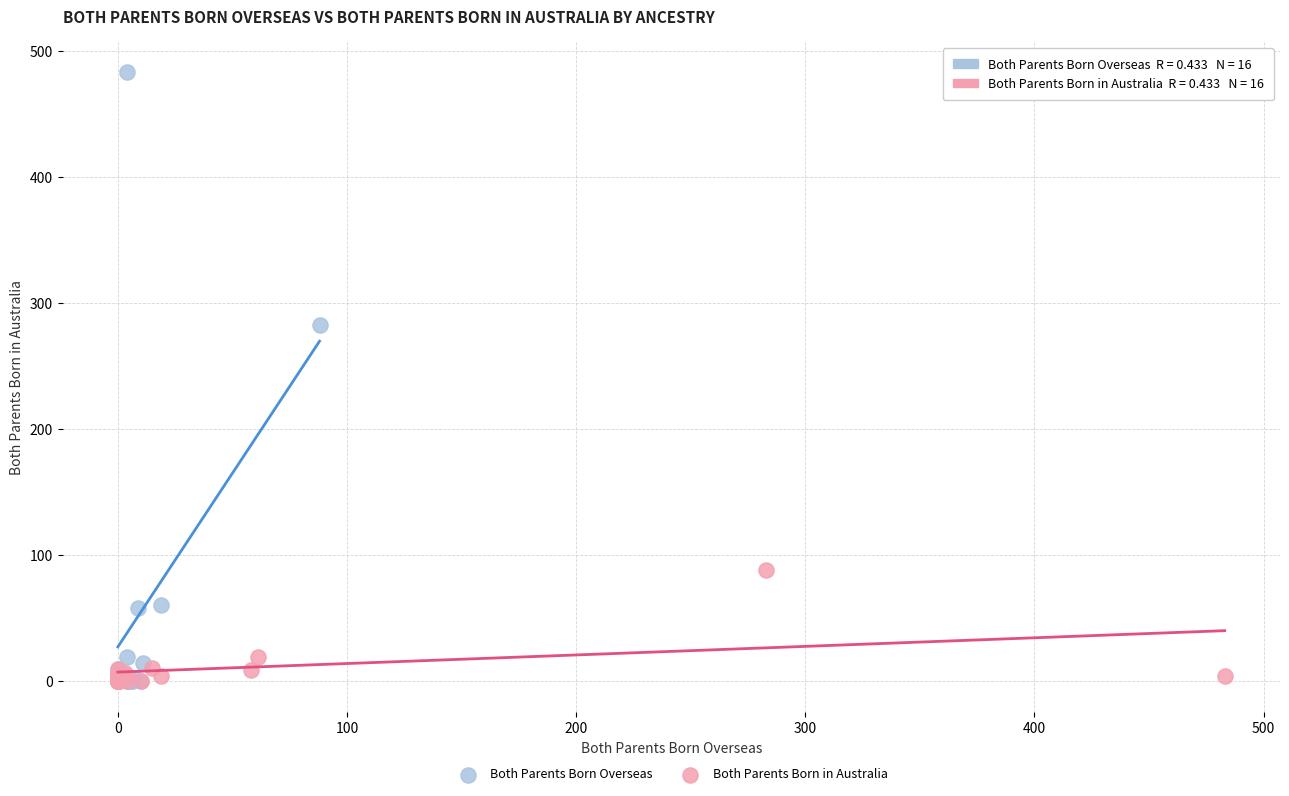

Which series has the largest Y range (max minus min)?

Both Parents Born Overseas